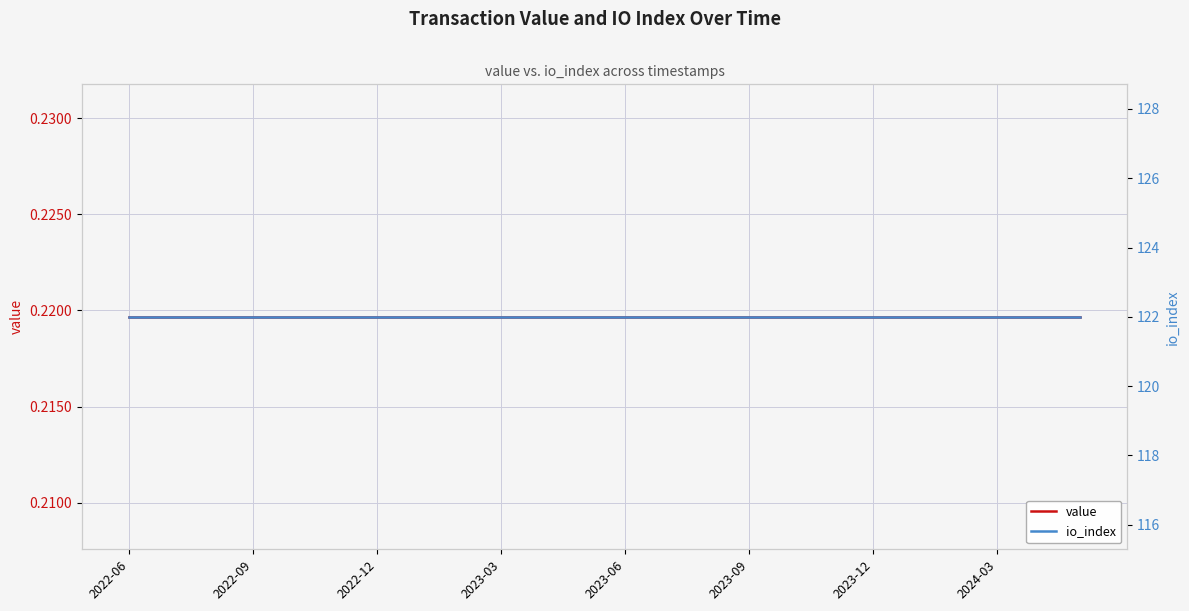

What is the approximate value of value at 2022-09?

0.2